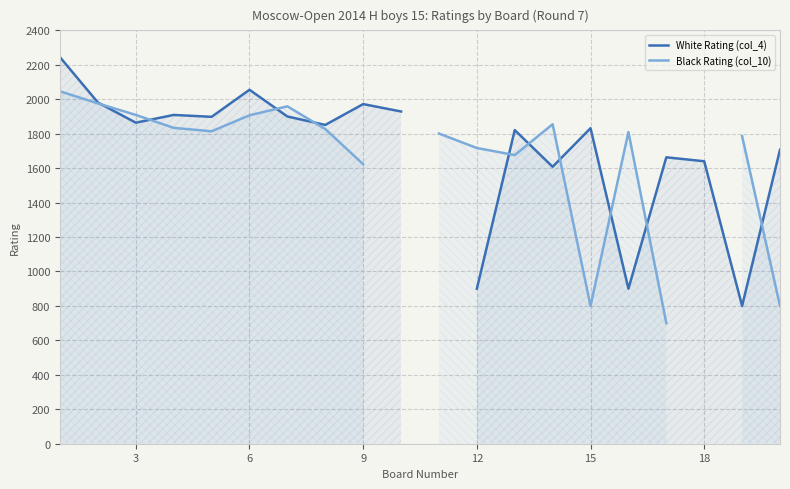

What is the greatest value displayed?

2244.0